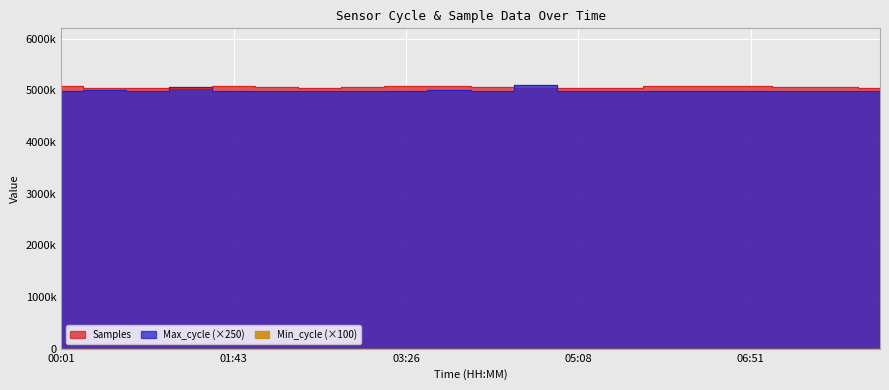

What is the difference between the Samples values at 03:51 and 00:01?

2385